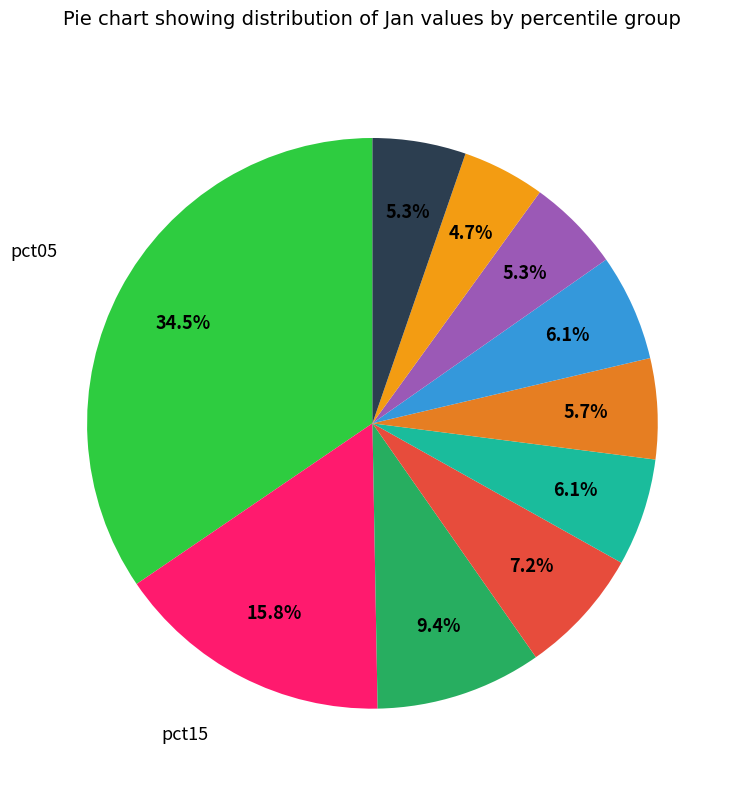

Count the number of slices in the pie.

10